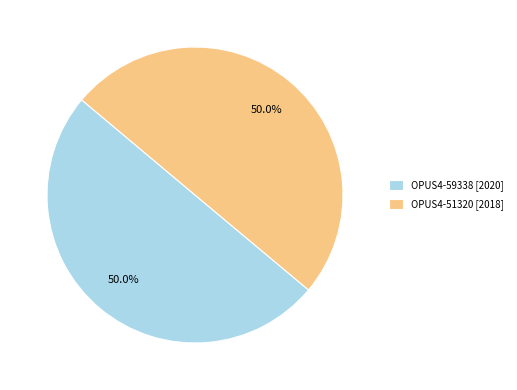

What is the ratio of the value at OPUS4-51320 [2018] to the value at OPUS4-59338 [2020]?

1.0